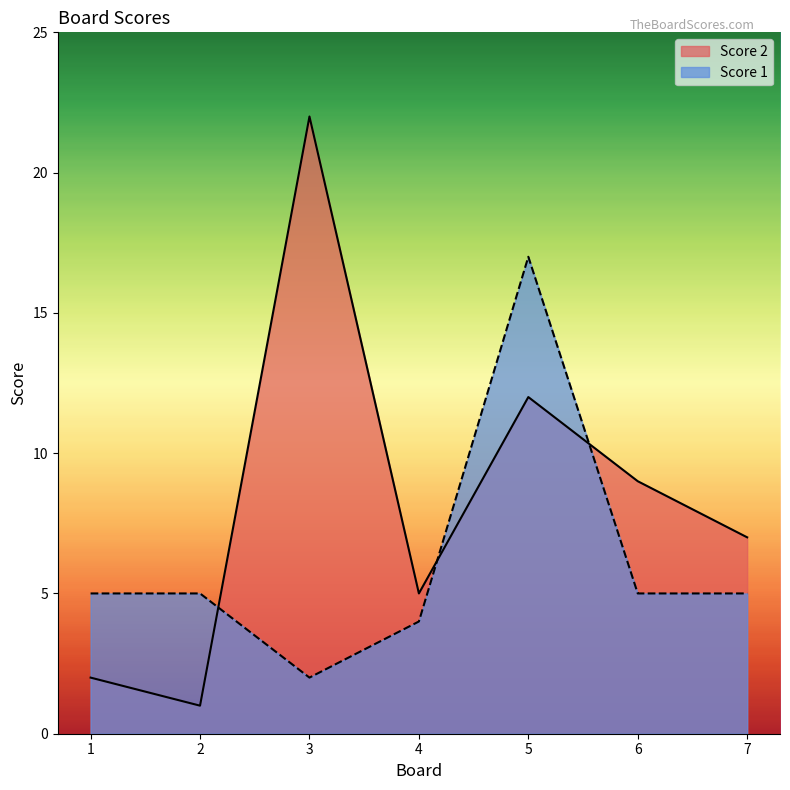

The value of Score 1 at 3 is 1. True or false?

False